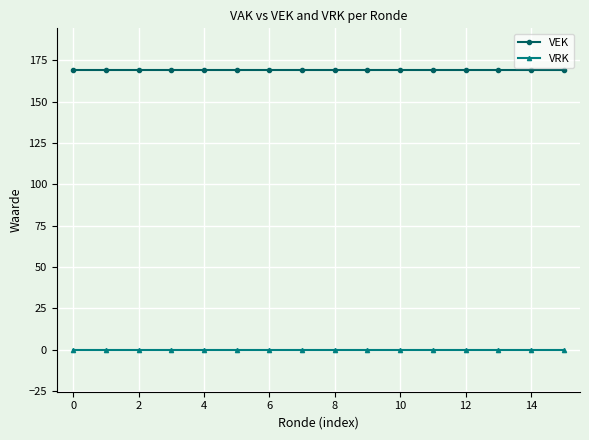

Rank the series by their average value, from lowest to highest.

VRK, VEK